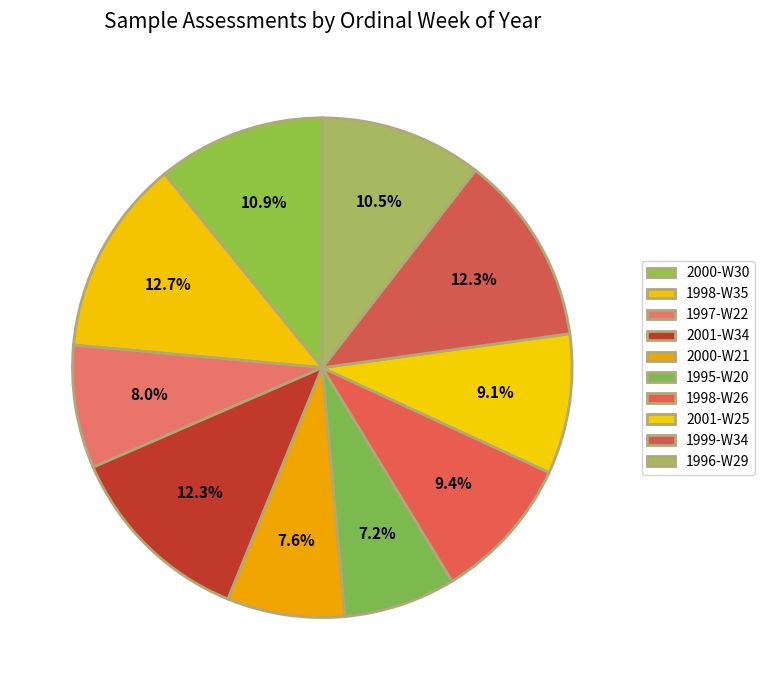

To the nearest percent, what portion does 1995-W20 represent?

7%